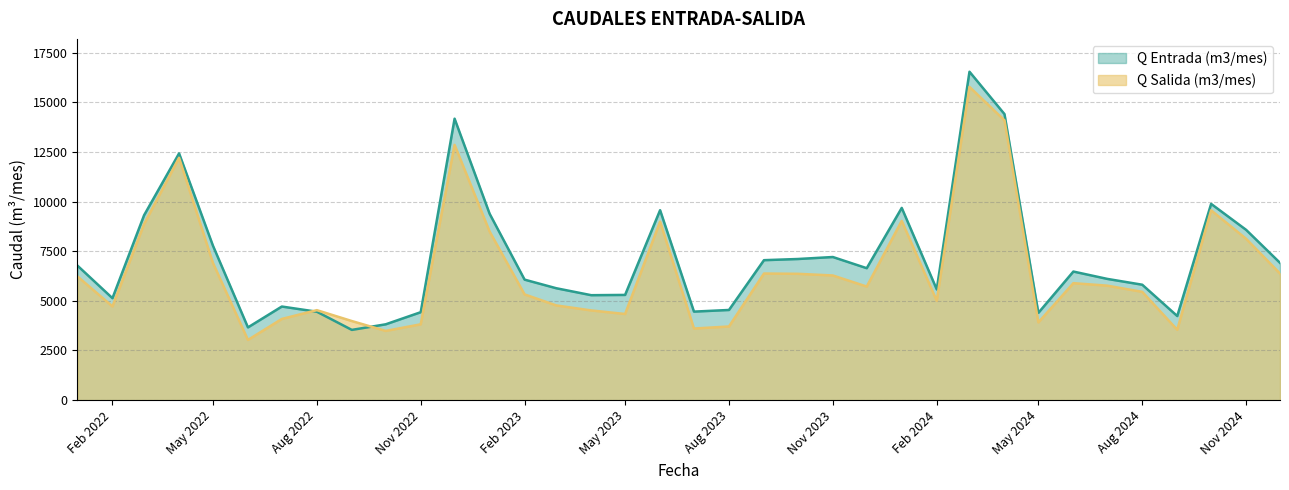

Which series ends up on top after the final intersection of Q Salida (m3/mes) and Q Entrada (m3/mes)?

Q Entrada (m3/mes)